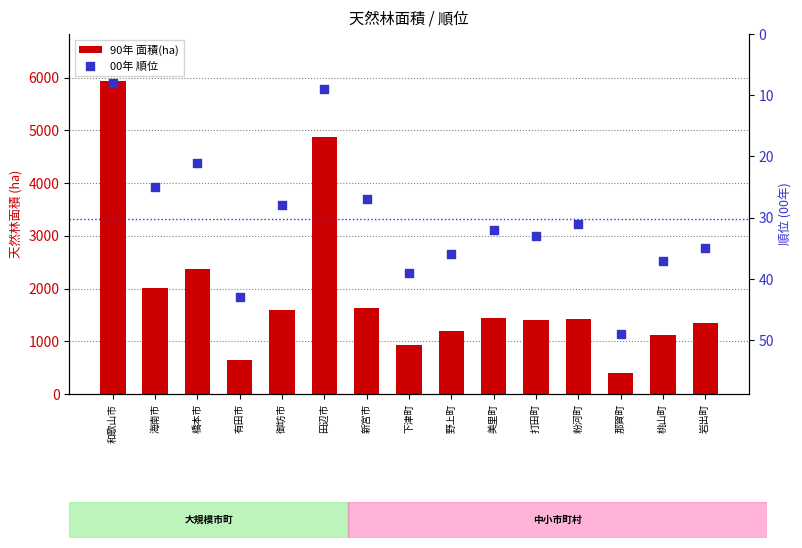

Which series reaches the minimum Y coordinate?

00年 順位